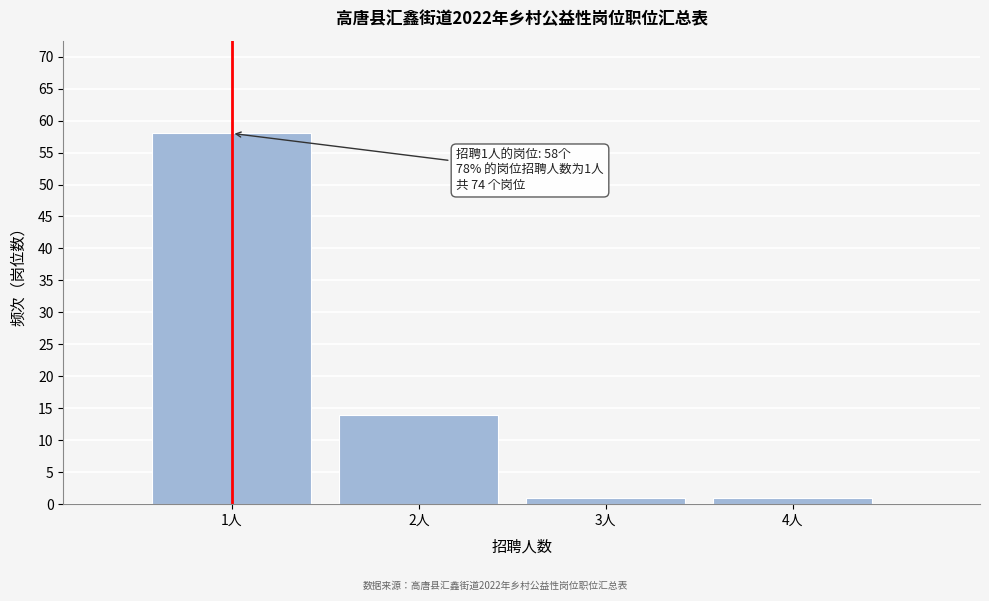

Reading left to right, what are all the values shown in this chart?

1人=58	2人=14	3人=1	4人=1